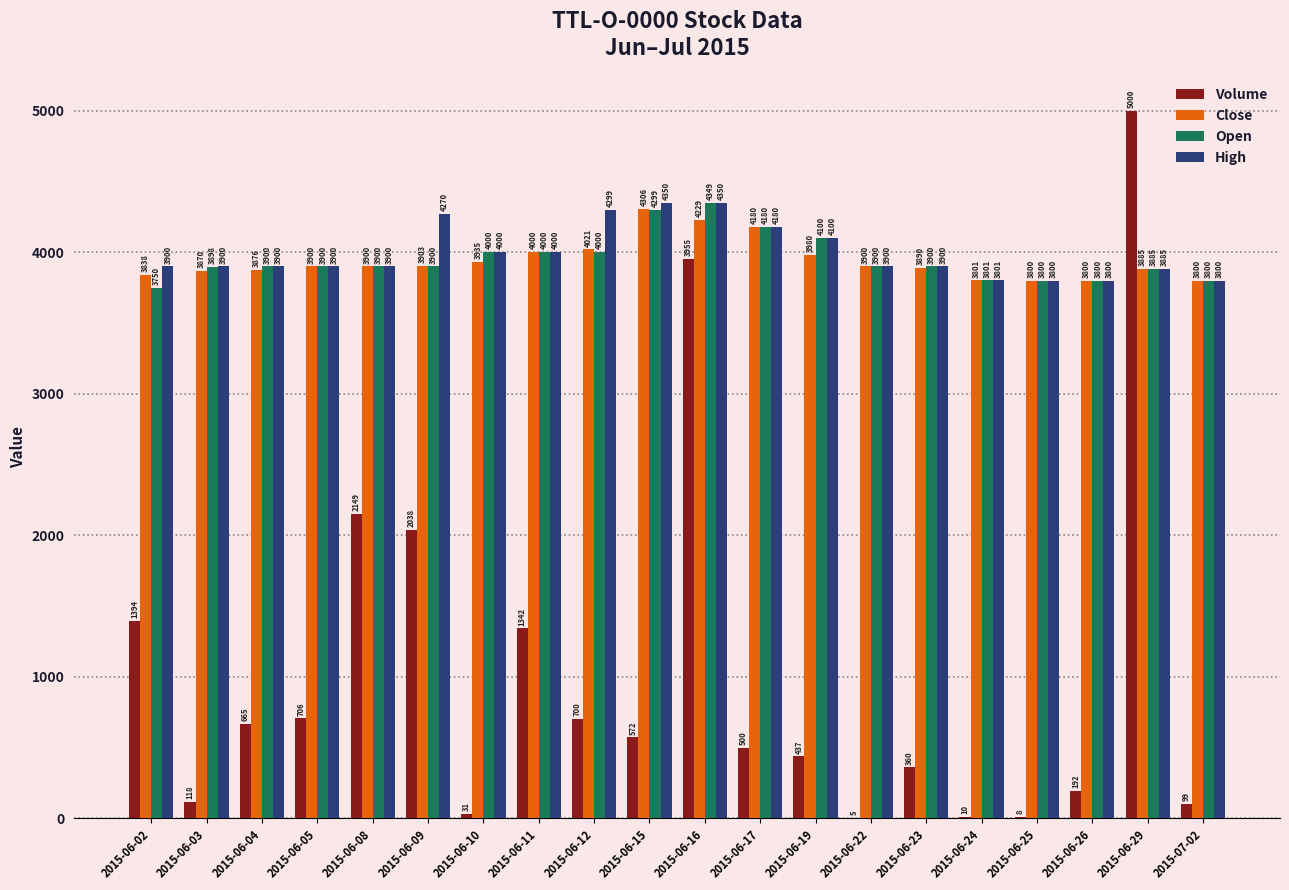

How many groups of bars are there?

20